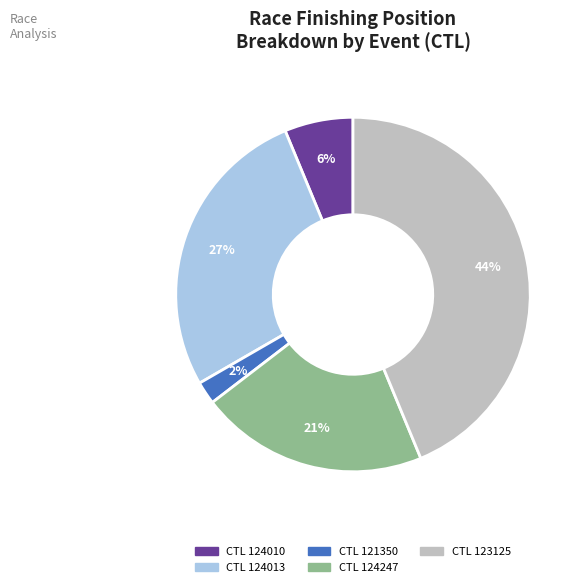

Is there a majority slice in this chart?

No